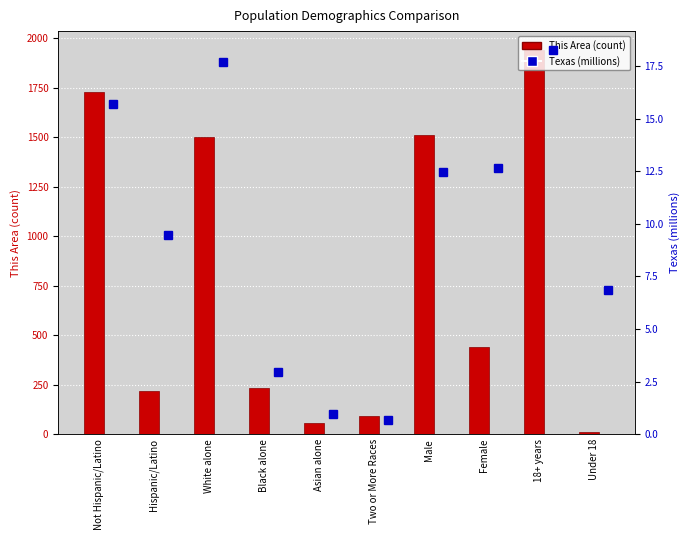

How many groups of bars are there?

10